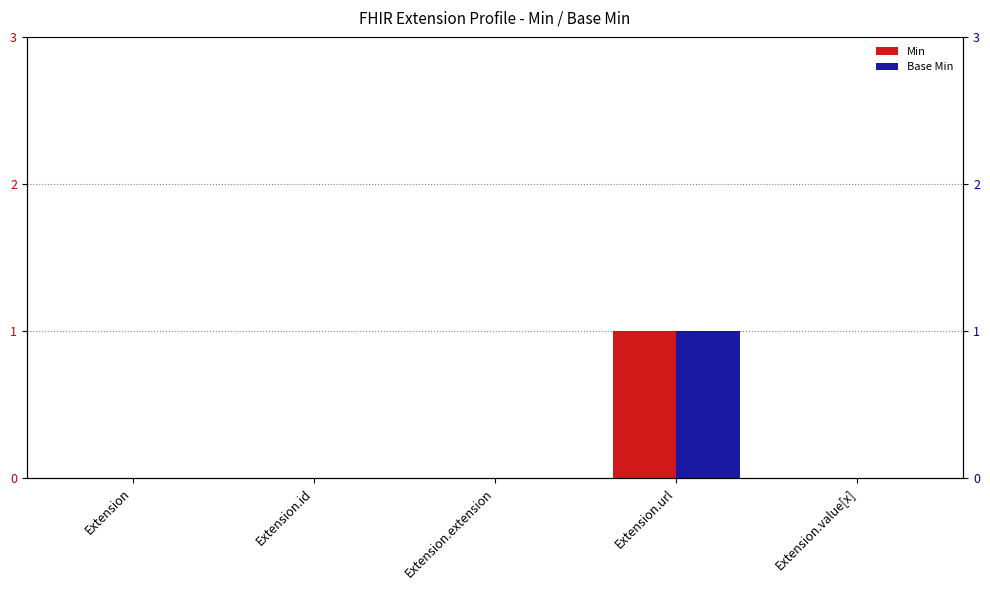

True or false: Min has a value of 0 at Extension.value[x].

True